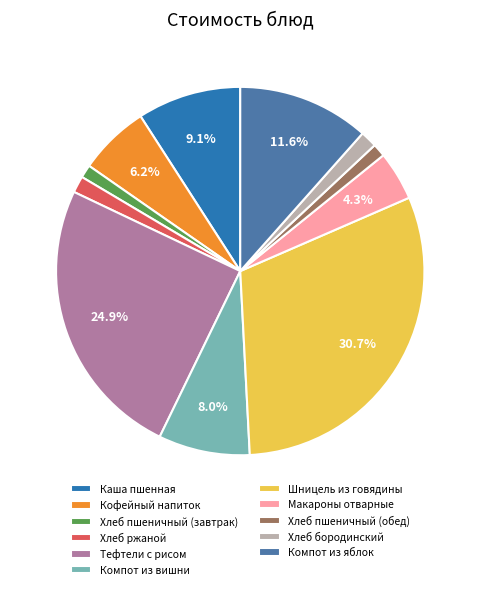

Approximately how many times larger is the value at Компот из вишни compared to Компот из яблок?

0.7